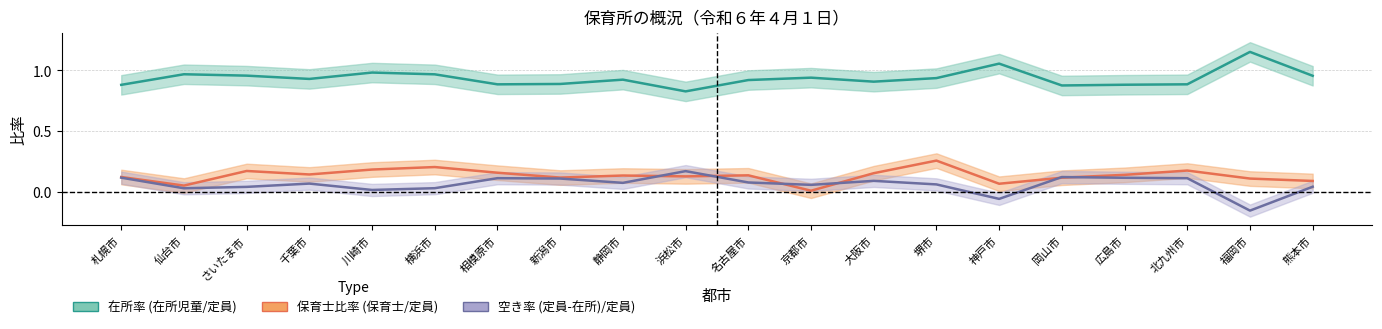

What is the difference between the maximum and second lowest values in the 在所率 (在所児童/定員) series?

0.3